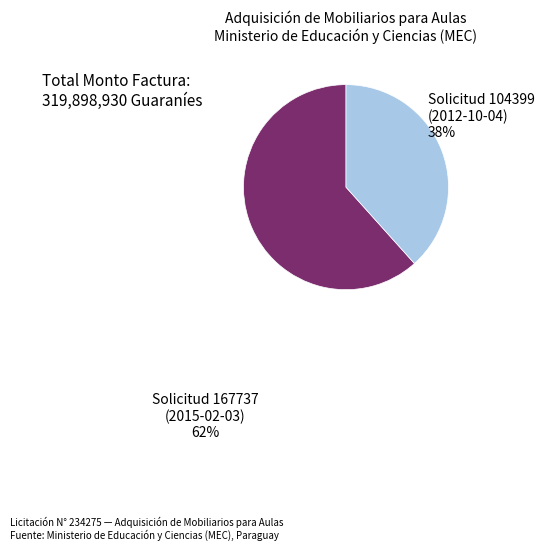

Which slice represents more than half of the pie?

Solicitud 167737 (2015-02-03)